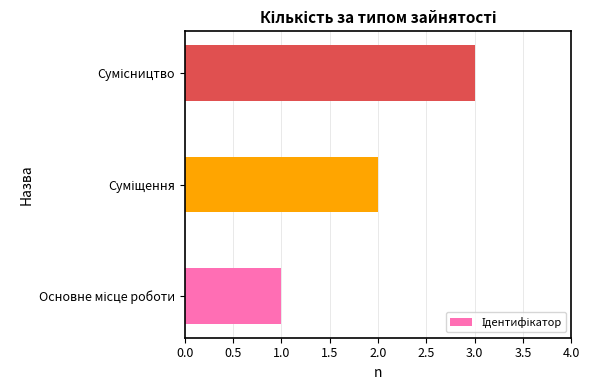

What is the maximum value shown in the chart?

3